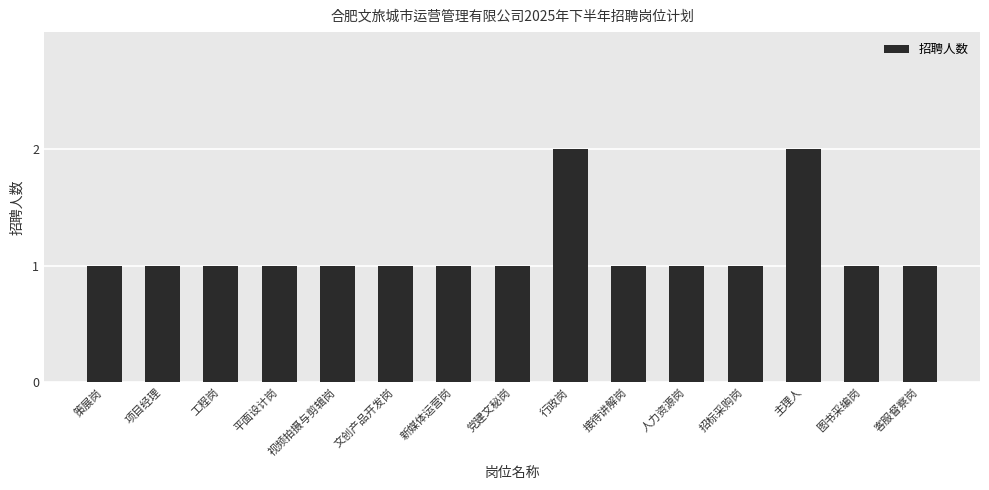

Which has a higher value, 接待讲解岗 or 行政岗?

行政岗